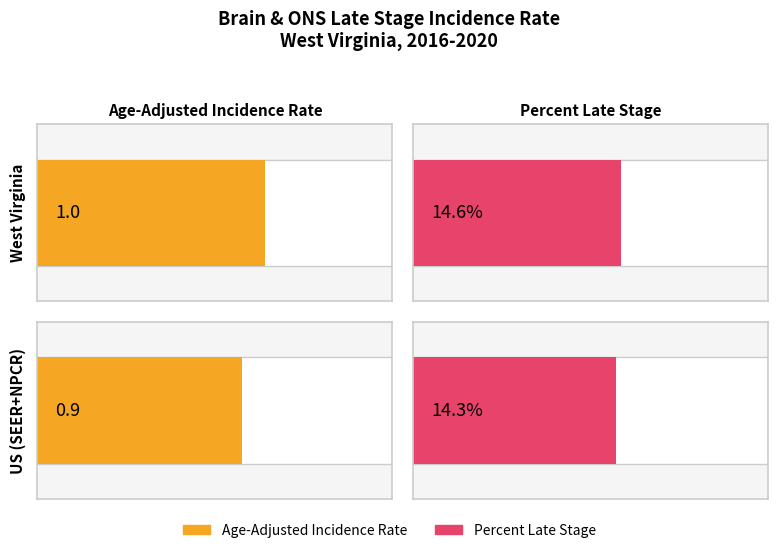

How many data points does each series have?

2